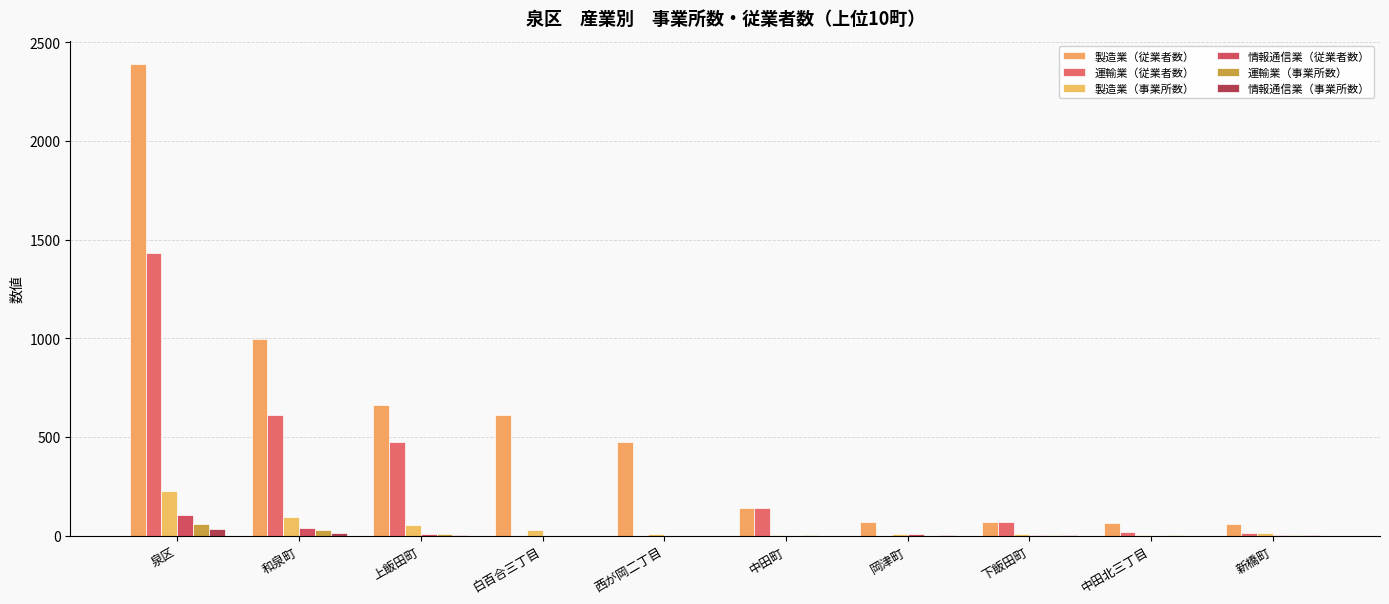

Count the number of categories in the chart.

10